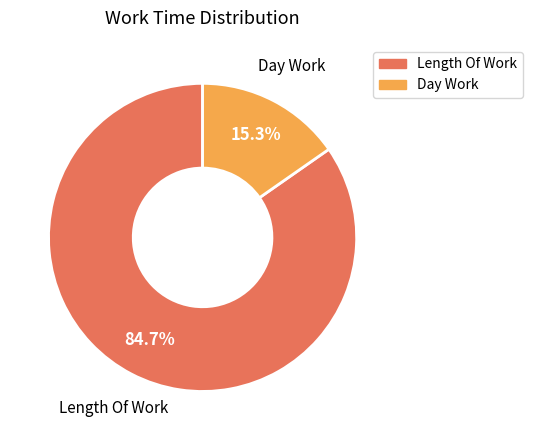

Is there a majority slice in this chart?

Yes